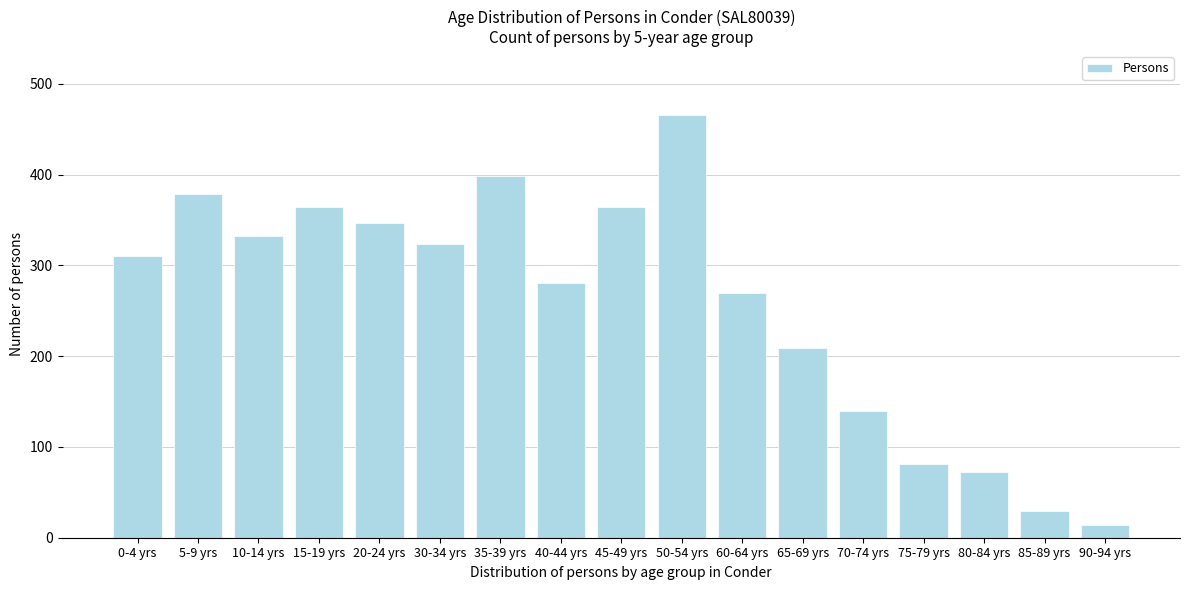

Reading left to right, what are all the values shown in this chart?

0-4 yrs=310	5-9 yrs=379	10-14 yrs=332	15-19 yrs=364	20-24 yrs=347	30-34 yrs=323	35-39 yrs=398	40-44 yrs=280	45-49 yrs=364	50-54 yrs=466	60-64 yrs=270	65-69 yrs=209	70-74 yrs=140	75-79 yrs=81	80-84 yrs=72	85-89 yrs=29	90-94 yrs=14